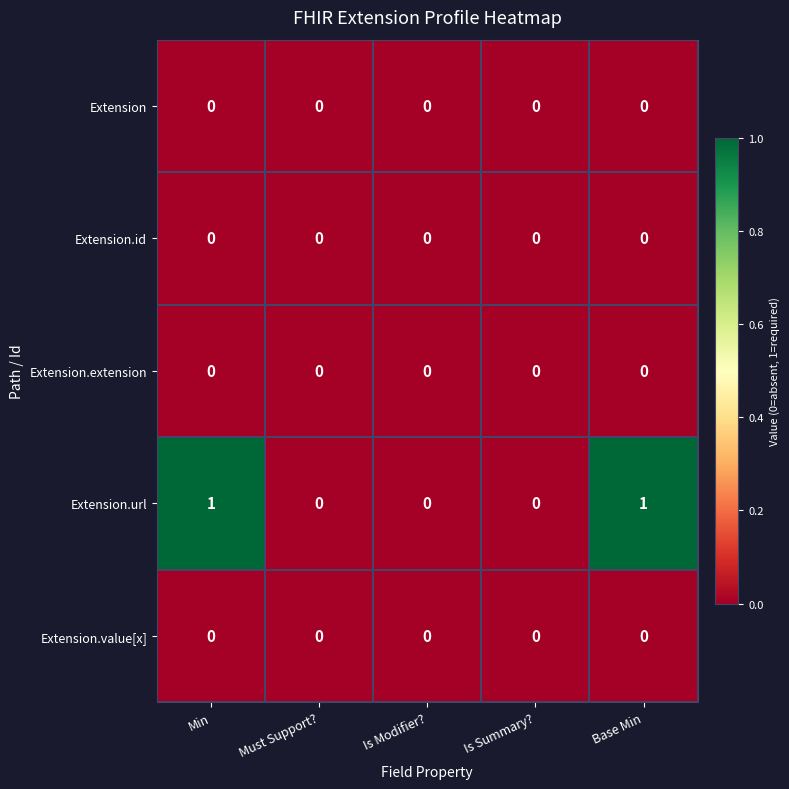

Reading right to left, transcribe all the data shown in this chart.

Extension: Base Min=0	Is Summary?=0	Is Modifier?=0	Must Support?=0	Min=0
Extension.id: Base Min=0	Is Summary?=0	Is Modifier?=0	Must Support?=0	Min=0
Extension.extension: Base Min=0	Is Summary?=0	Is Modifier?=0	Must Support?=0	Min=0
Extension.url: Base Min=1	Is Summary?=0	Is Modifier?=0	Must Support?=0	Min=1
Extension.value[x]: Base Min=0	Is Summary?=0	Is Modifier?=0	Must Support?=0	Min=0